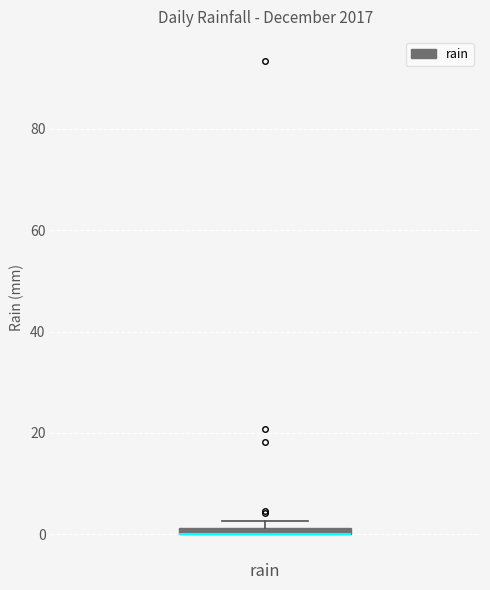

Where is the lower edge of the box for rain on the y-axis? The values are not printed on the chart, so give them approximately, as read against the axis.

0